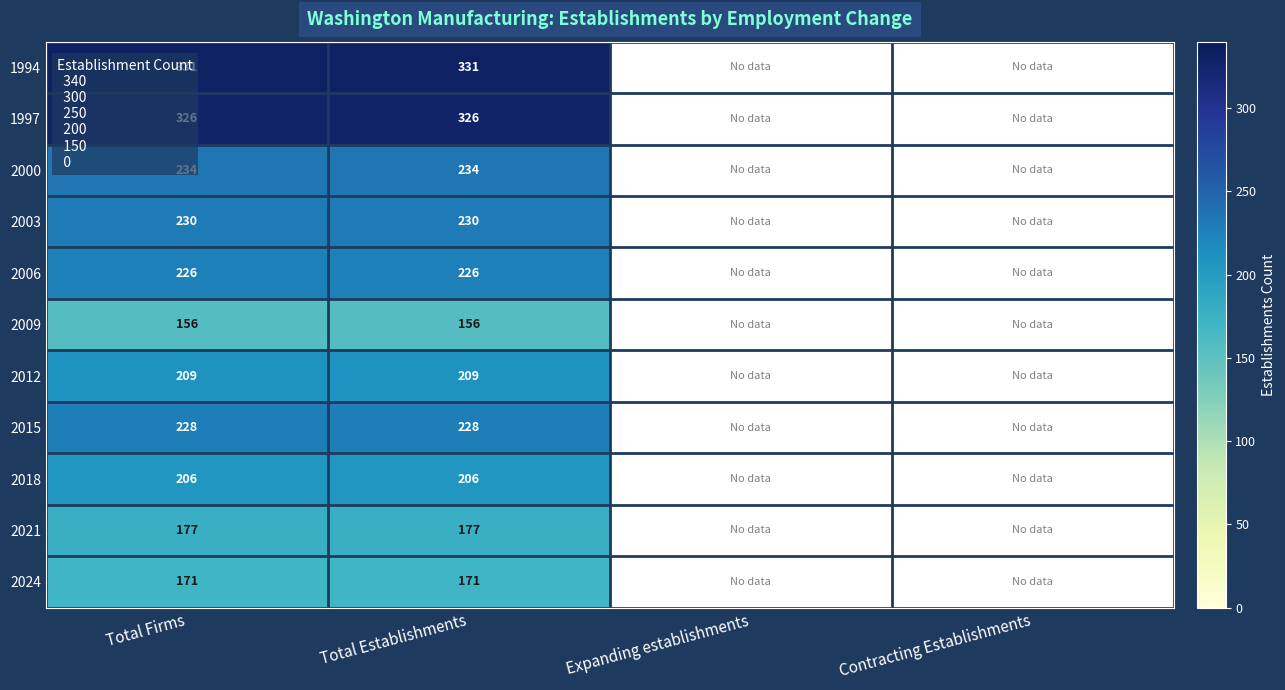

Is it true that 2018 equals 312 at Total Firms?

False